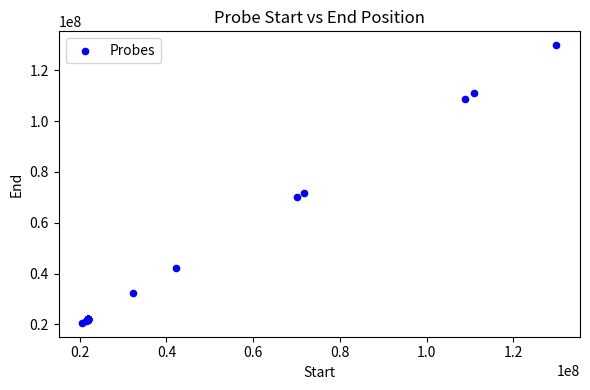

What Y value in the scatter plot is closest to 75239475?

71749815